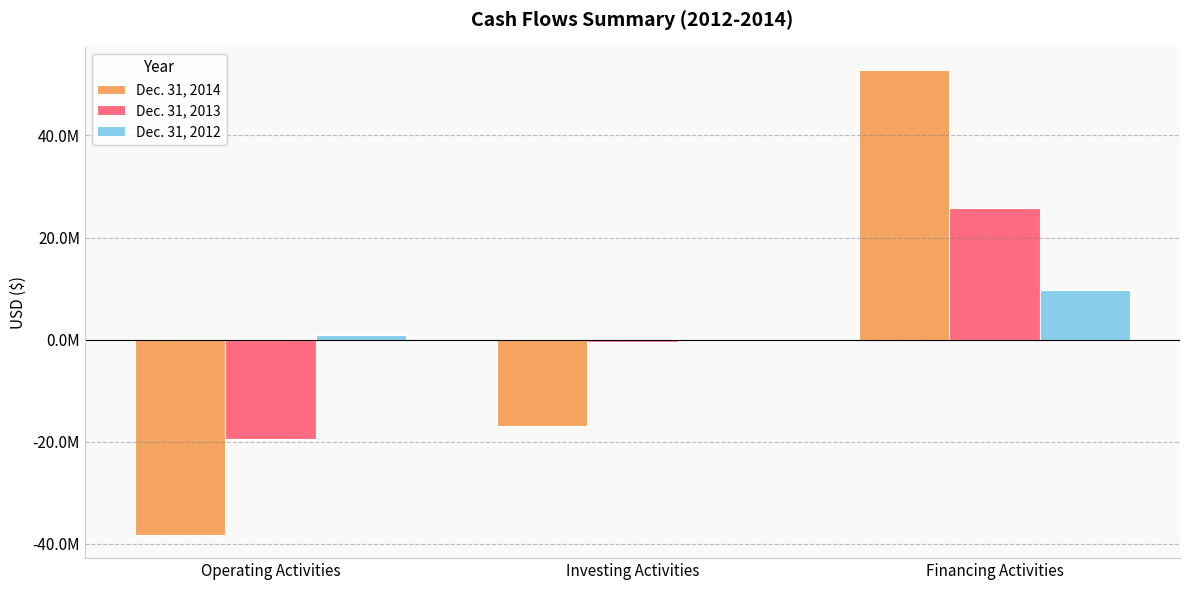

What is the sum of all Dec. 31, 2014 values?

-2236975